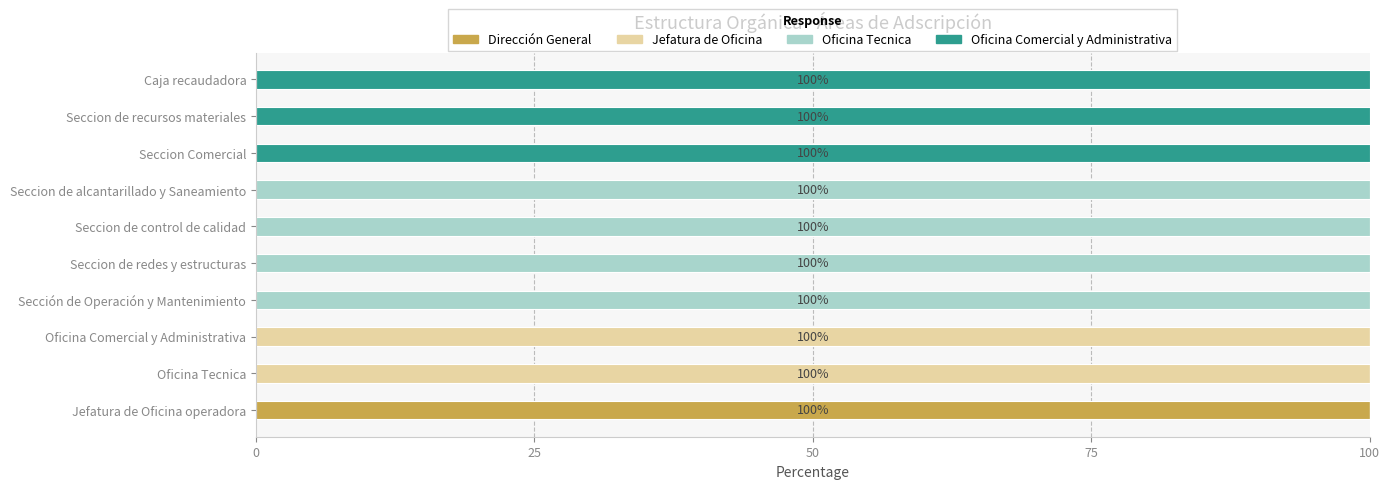

The value of Dirección General at Seccion de control de calidad is 0. True or false?

True